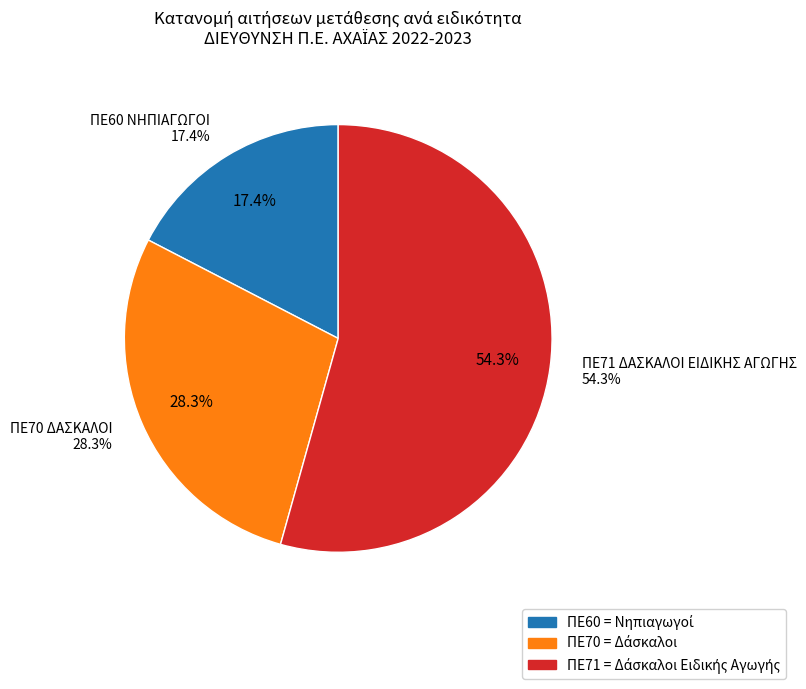

Which category accounts for the majority?

ΠΕ71 ΔΑΣΚΑΛΟΙ ΕΙΔΙΚΗΣ ΑΓΩΓΗΣ